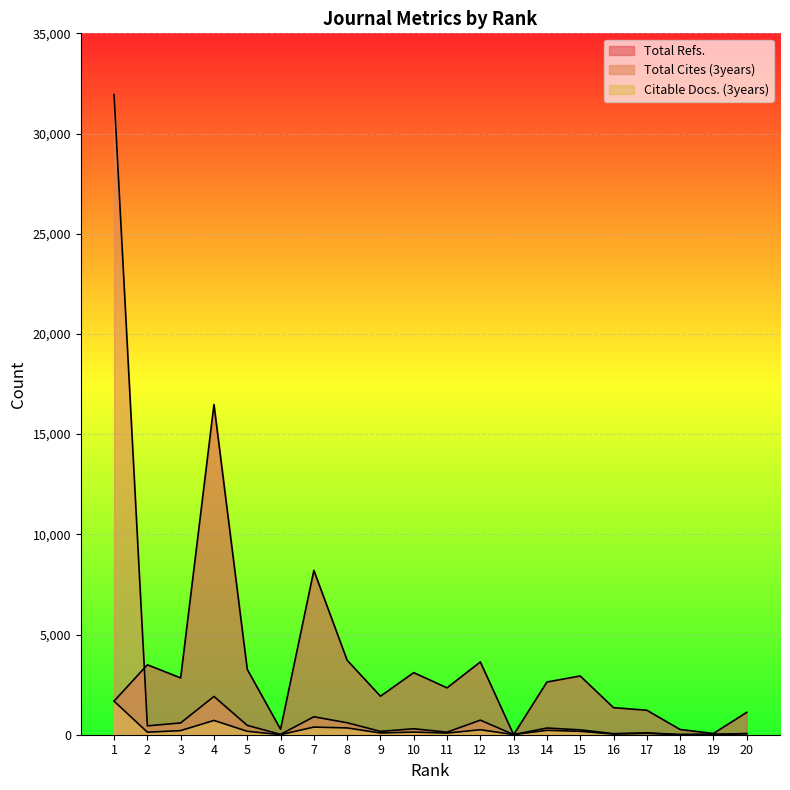

Between which two adjacent categories do Total Refs. and Total Cites (3years) first intersect?

1 and 2